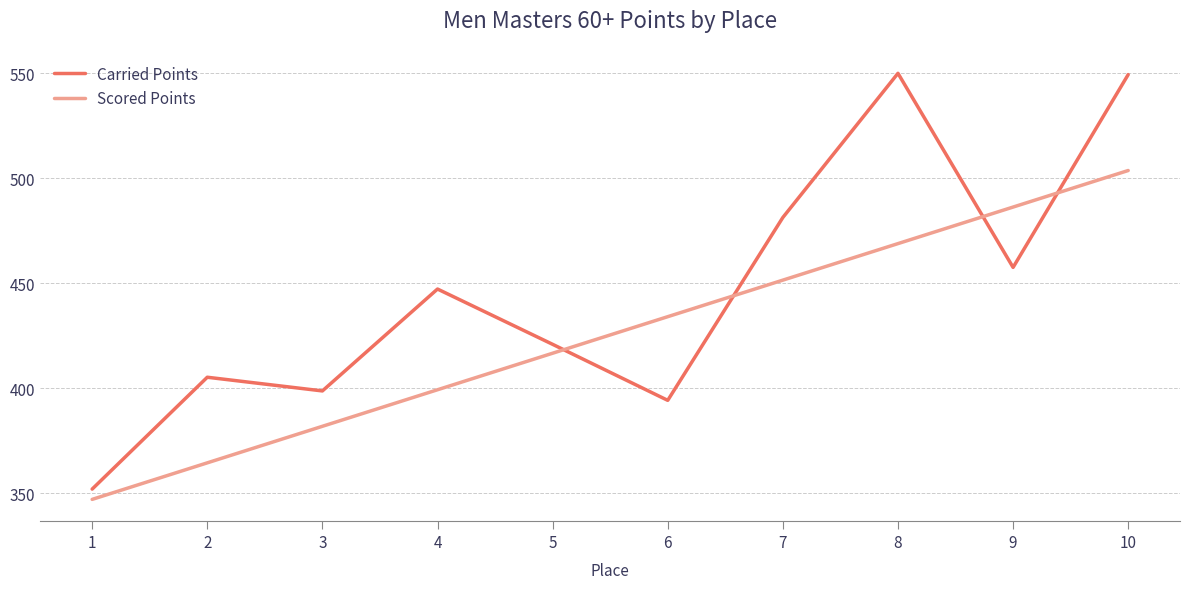

What is the difference between the maximum and minimum values in the Carried Points series?

198.1